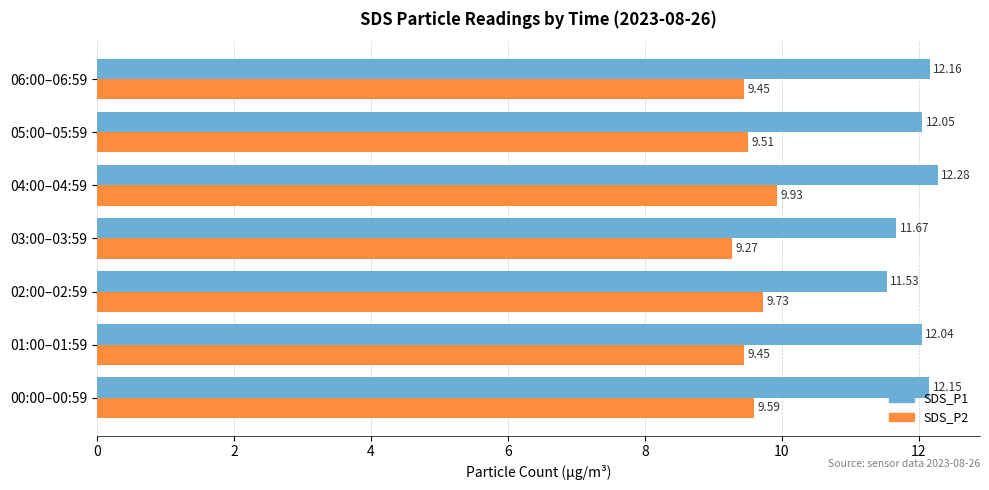

Which series has the largest total across all categories?

SDS_P1